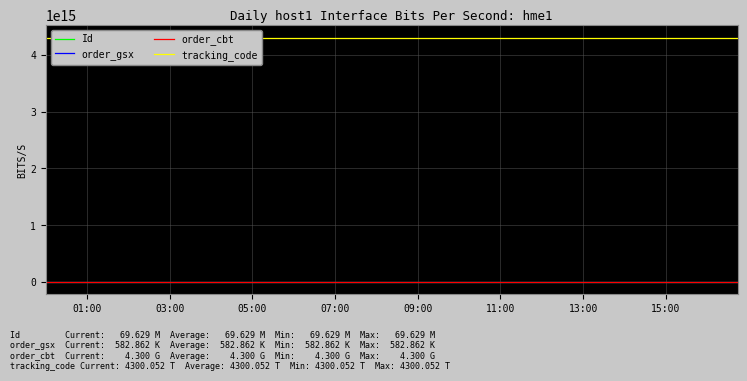

True or false: order_gsx has a value of 582862 at 05:00.

True